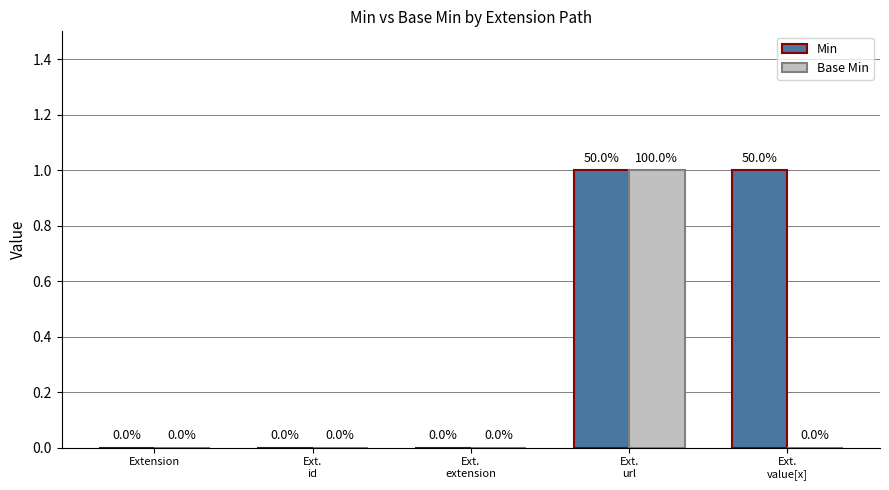

Which series has the largest total across all categories?

Min